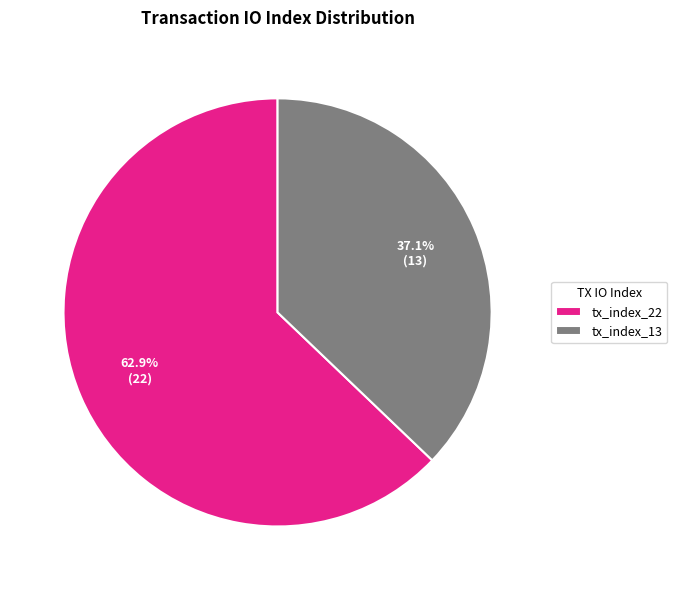

Count the number of slices in the pie.

2